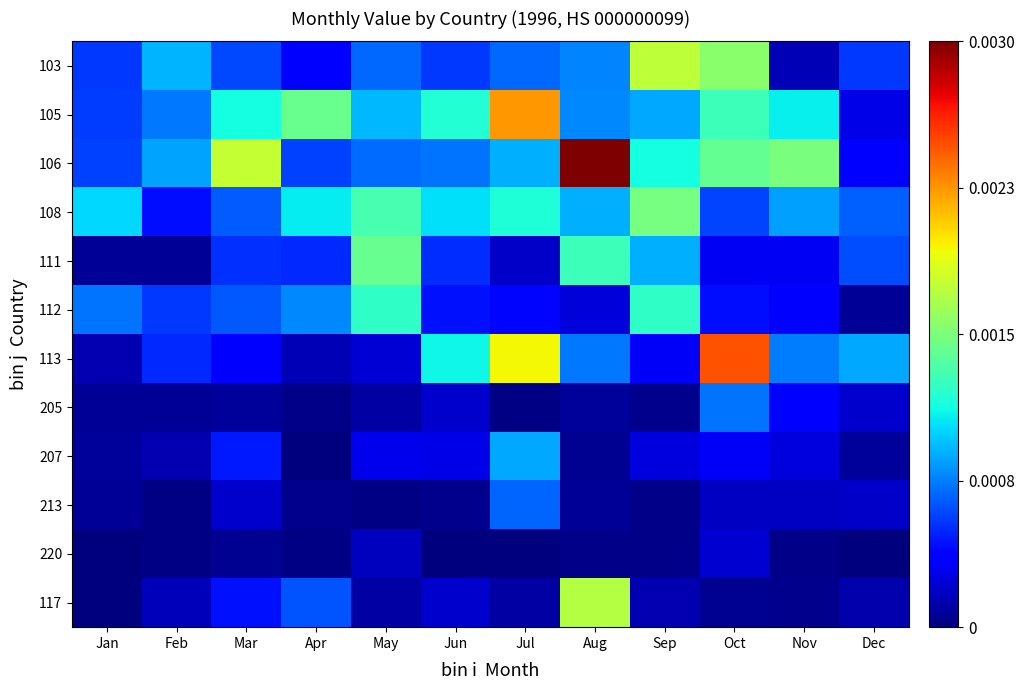

Reading left to right, what are all the values shown in this chart?

103: Jan=0.2	Feb=0.3	Mar=0.2	Apr=0.1	May=0.2	Jun=0.2	Jul=0.2	Aug=0.3	Sep=0.6	Oct=0.5	Nov=0.0	Dec=0.2
105: Jan=0.2	Feb=0.2	Mar=0.4	Apr=0.5	May=0.3	Jun=0.4	Jul=0.7	Aug=0.3	Sep=0.3	Oct=0.4	Nov=0.4	Dec=0.1
106: Jan=0.2	Feb=0.3	Mar=0.6	Apr=0.2	May=0.2	Jun=0.2	Jul=0.3	Aug=1.0	Sep=0.4	Oct=0.5	Nov=0.5	Dec=0.1
108: Jan=0.3	Feb=0.1	Mar=0.2	Apr=0.4	May=0.4	Jun=0.3	Jul=0.4	Aug=0.3	Sep=0.5	Oct=0.2	Nov=0.3	Dec=0.2
111: Jan=0.0	Feb=0.0	Mar=0.2	Apr=0.2	May=0.5	Jun=0.2	Jul=0.1	Aug=0.4	Sep=0.3	Oct=0.1	Nov=0.1	Dec=0.2
112: Jan=0.2	Feb=0.2	Mar=0.2	Apr=0.3	May=0.4	Jun=0.1	Jul=0.1	Aug=0.1	Sep=0.4	Oct=0.1	Nov=0.1	Dec=0.0
113: Jan=0.0	Feb=0.2	Mar=0.1	Apr=0.1	May=0.1	Jun=0.4	Jul=0.6	Aug=0.2	Sep=0.1	Oct=0.8	Nov=0.2	Dec=0.3
205: Jan=0.0	Feb=0.0	Mar=0.0	Apr=0.0	May=0.0	Jun=0.1	Jul=0.0	Aug=0.0	Sep=0.0	Oct=0.2	Nov=0.1	Dec=0.1
207: Jan=0.0	Feb=0.0	Mar=0.1	Apr=0.0	May=0.1	Jun=0.1	Jul=0.3	Aug=0.0	Sep=0.1	Oct=0.1	Nov=0.1	Dec=0.0
213: Jan=0.0	Feb=0.0	Mar=0.1	Apr=0.0	May=0.0	Jun=0.0	Jul=0.2	Aug=0.0	Sep=0.0	Oct=0.1	Nov=0.1	Dec=0.1
220: Jan=0.0	Feb=0.0	Mar=0.0	Apr=0.0	May=0.1	Jun=0.0	Jul=0.0	Aug=0.0	Sep=0.0	Oct=0.1	Nov=0.0	Dec=0.0
117: Jan=0.0	Feb=0.1	Mar=0.1	Apr=0.2	May=0.0	Jun=0.1	Jul=0.0	Aug=0.6	Sep=0.0	Oct=0.0	Nov=0.0	Dec=0.0